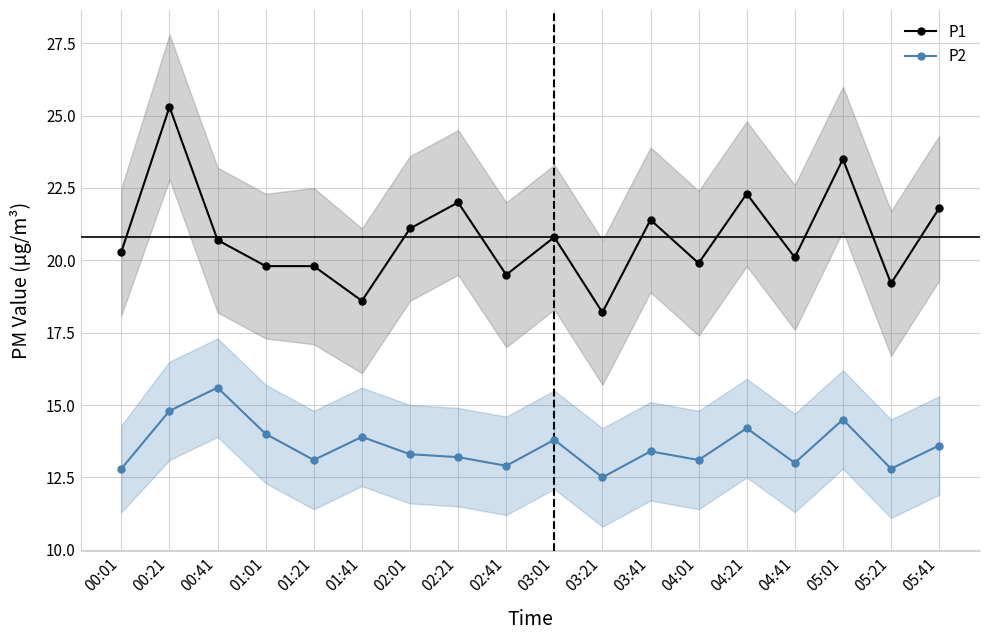

True or false: P1 and P2 cross at least once.

False